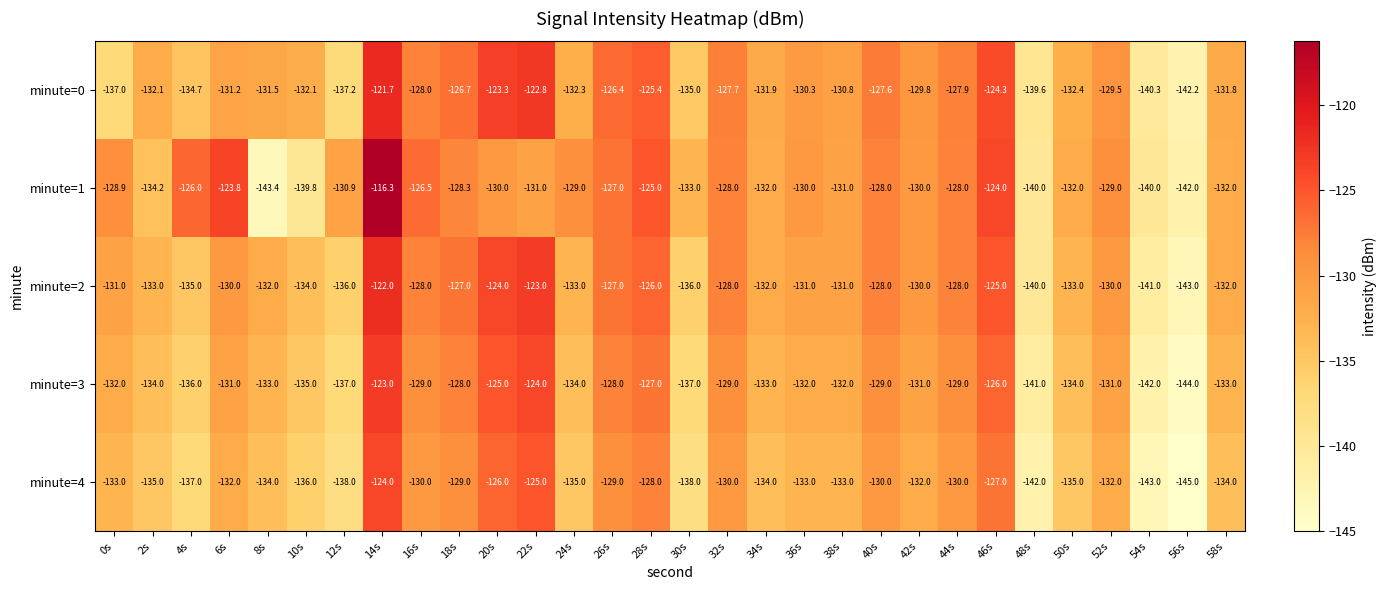

What is the greatest value displayed?

-116.3